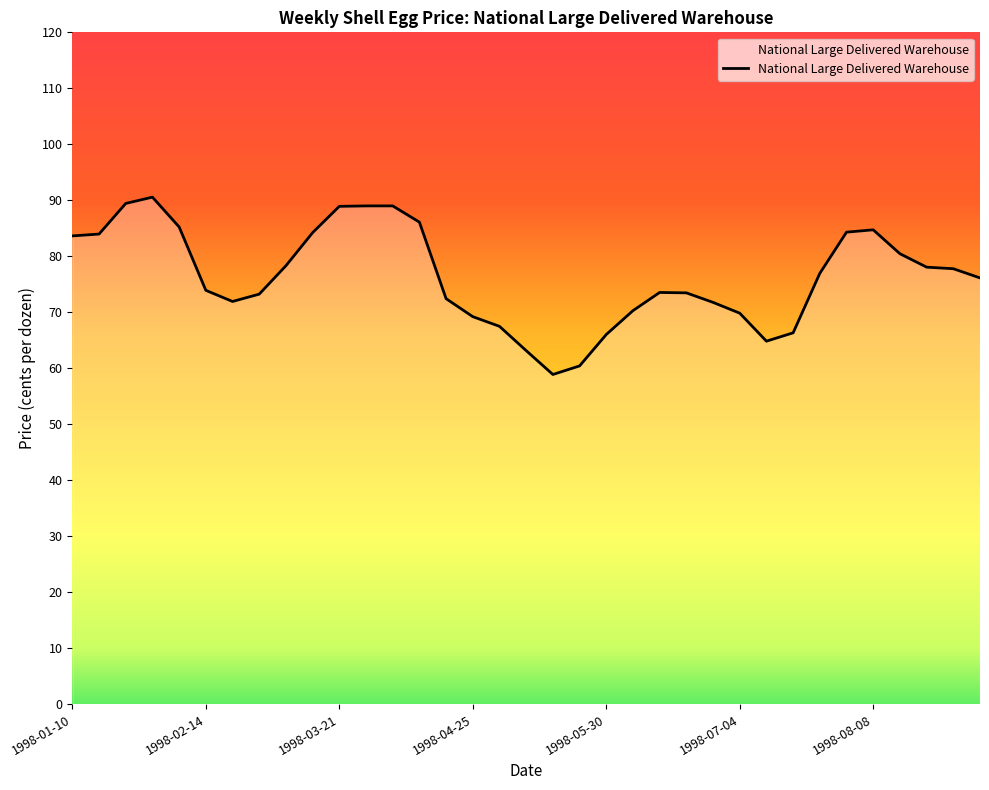

What is the smallest value displayed?

58.9